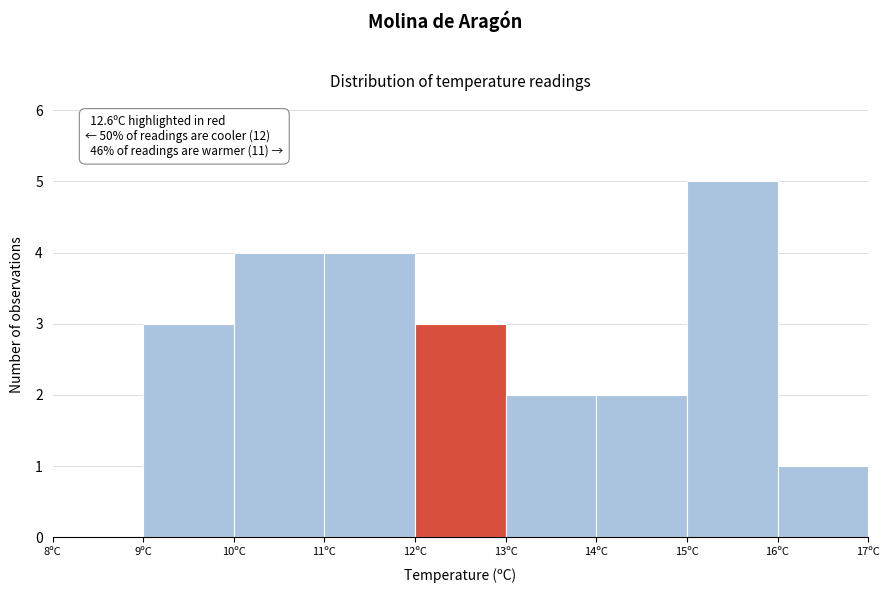

Over which range of the x-axis is the bar tallest?

15 to 16